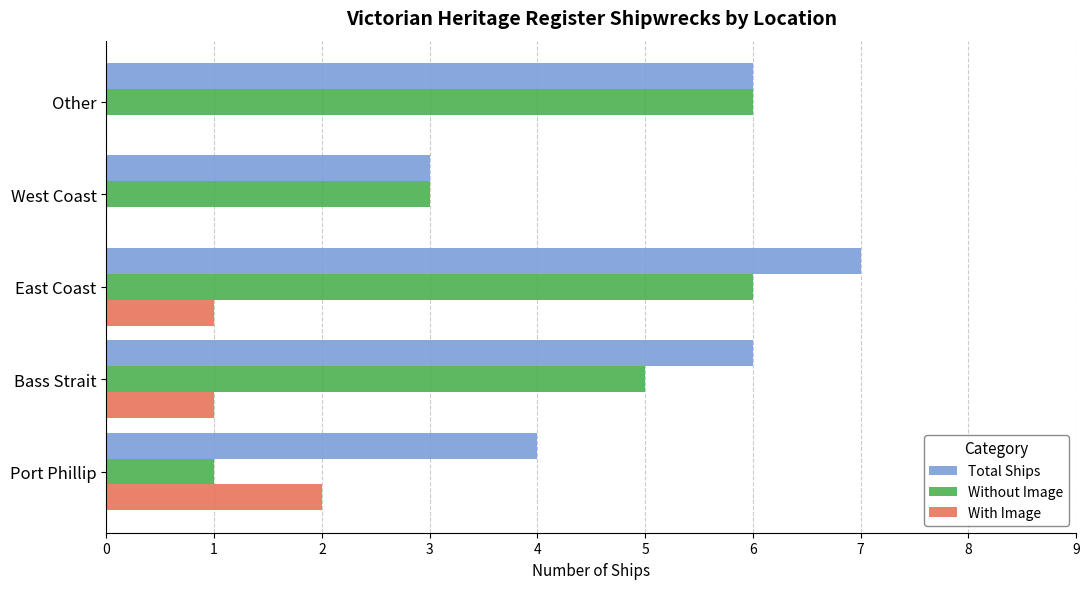

What is the sum of the With Image values at East Coast and Port Phillip?

3